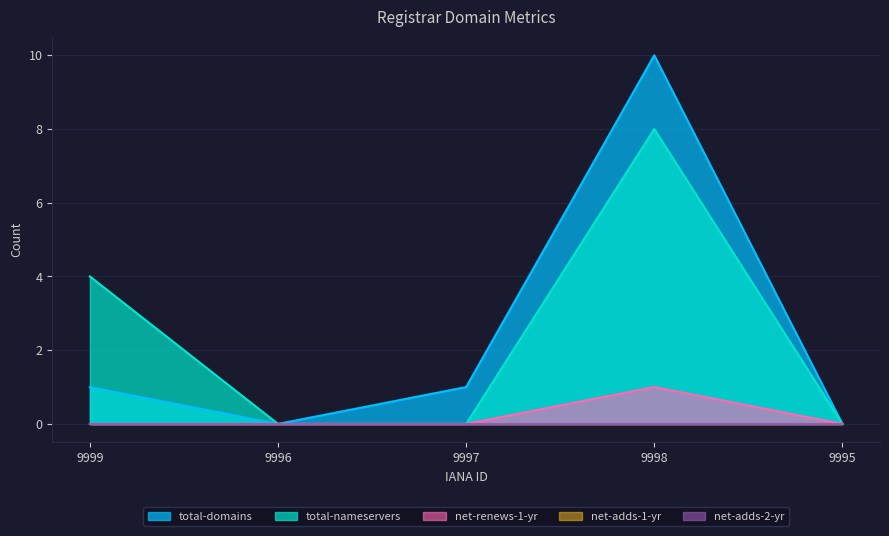

What is the label of the 1st point from the left?

9999